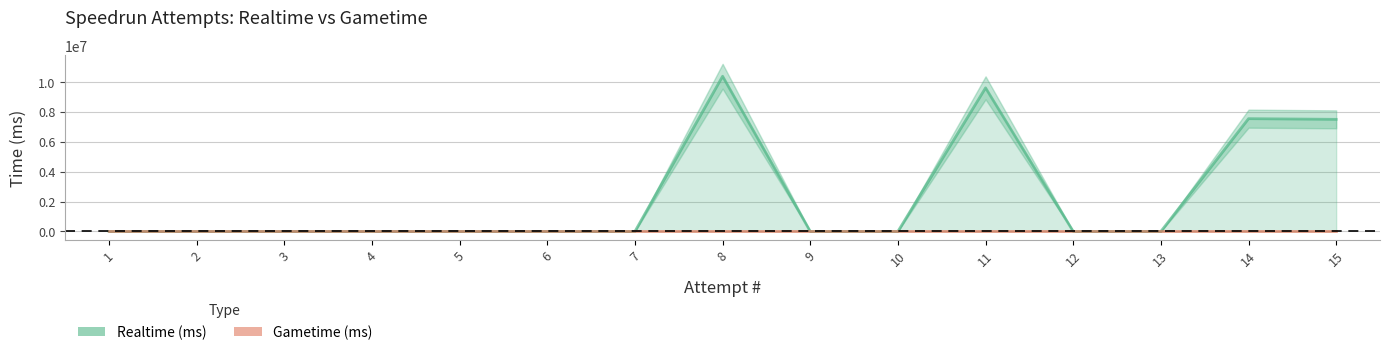

Between 5 and 12, which series saw the biggest shift?

Realtime (ms)